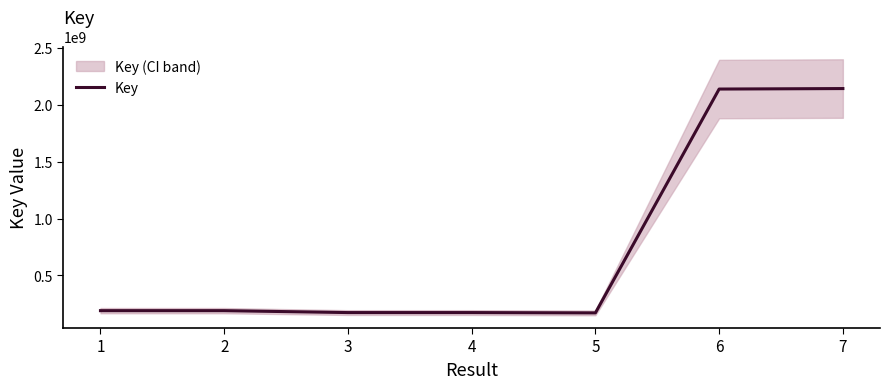

List the labels in order of value, smallest first.

5, 4, 3, 2, 1, 6, 7